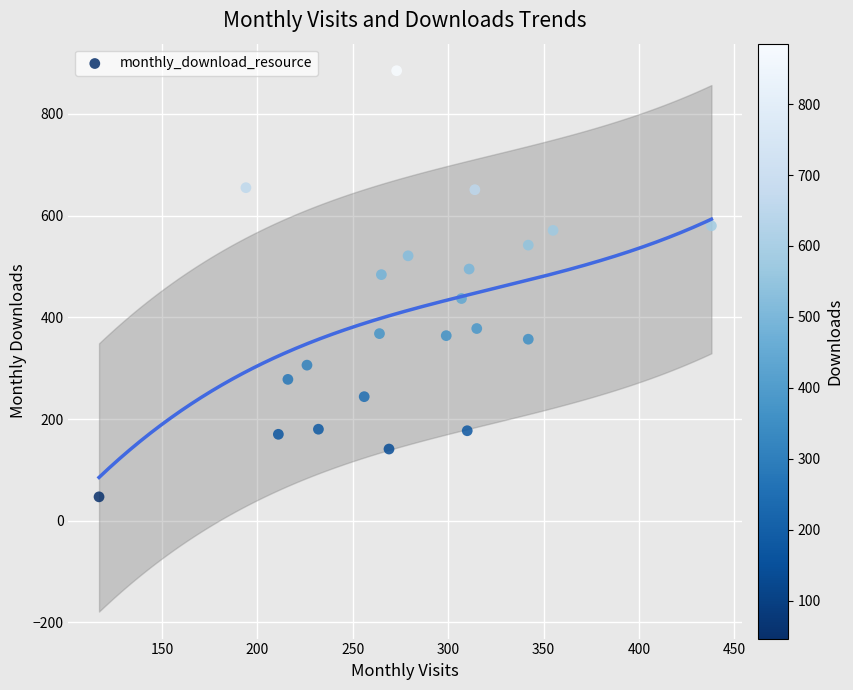

What is the range of X values (max minus min)?

321